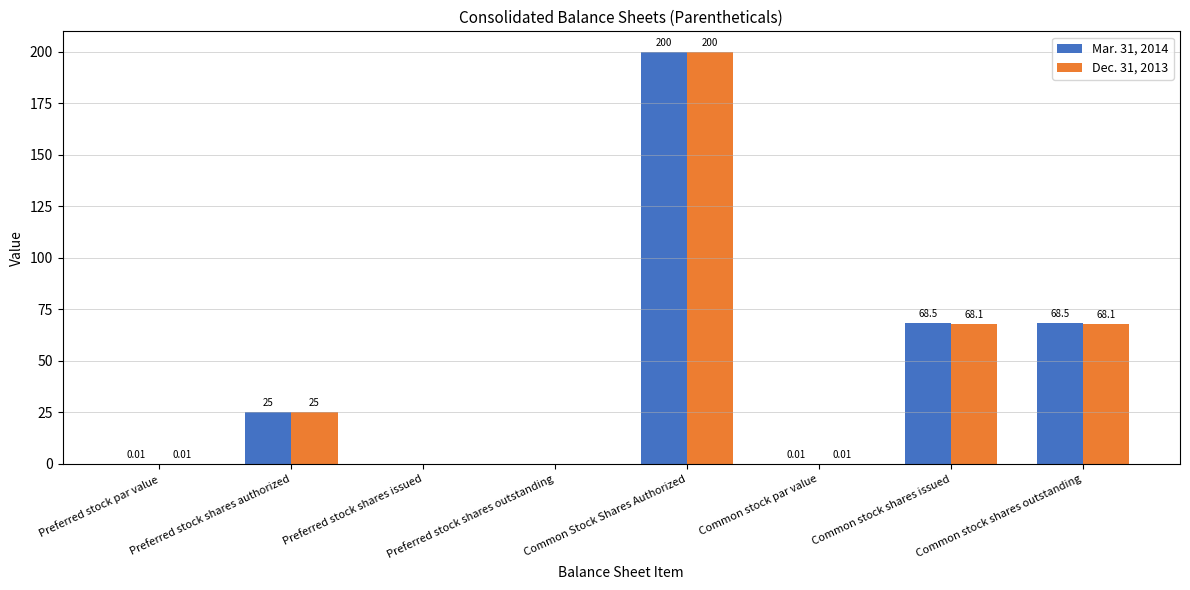

What is the average value of the Mar. 31, 2014 series?

45.3